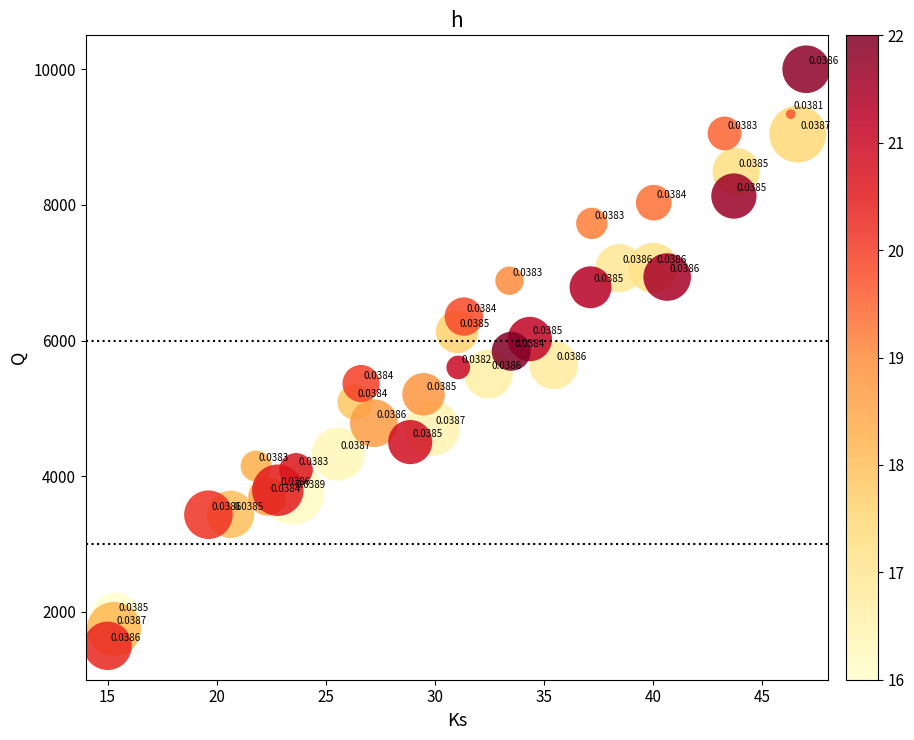

What is the range of Y values (max minus min)?

8500.0